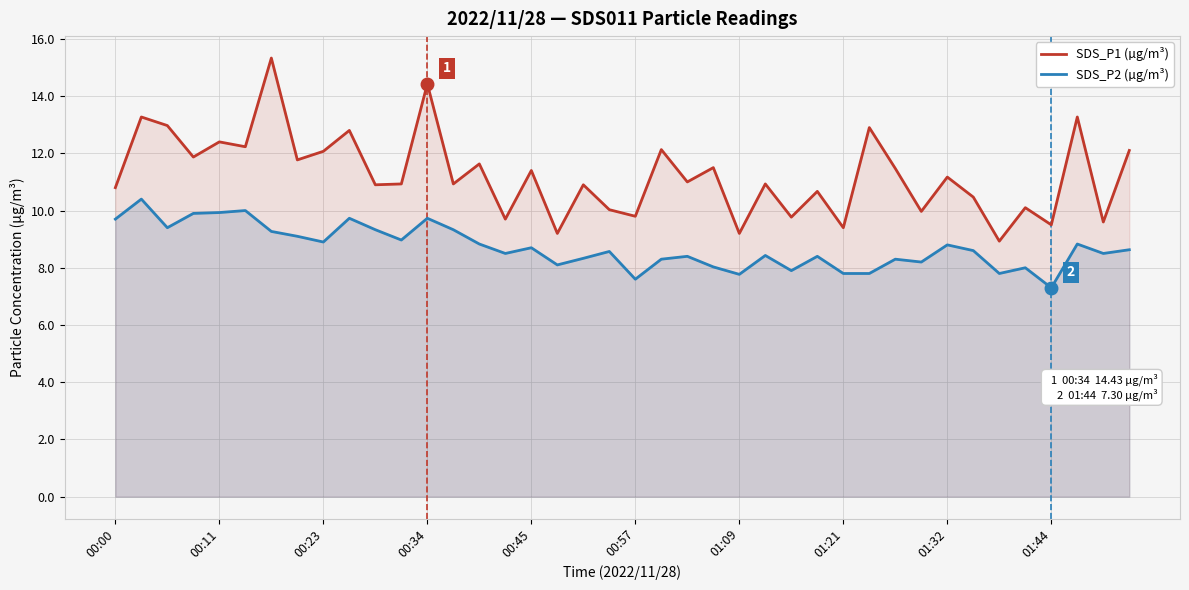

Which series has the widest spread of values?

SDS_P1 (µg/m³)